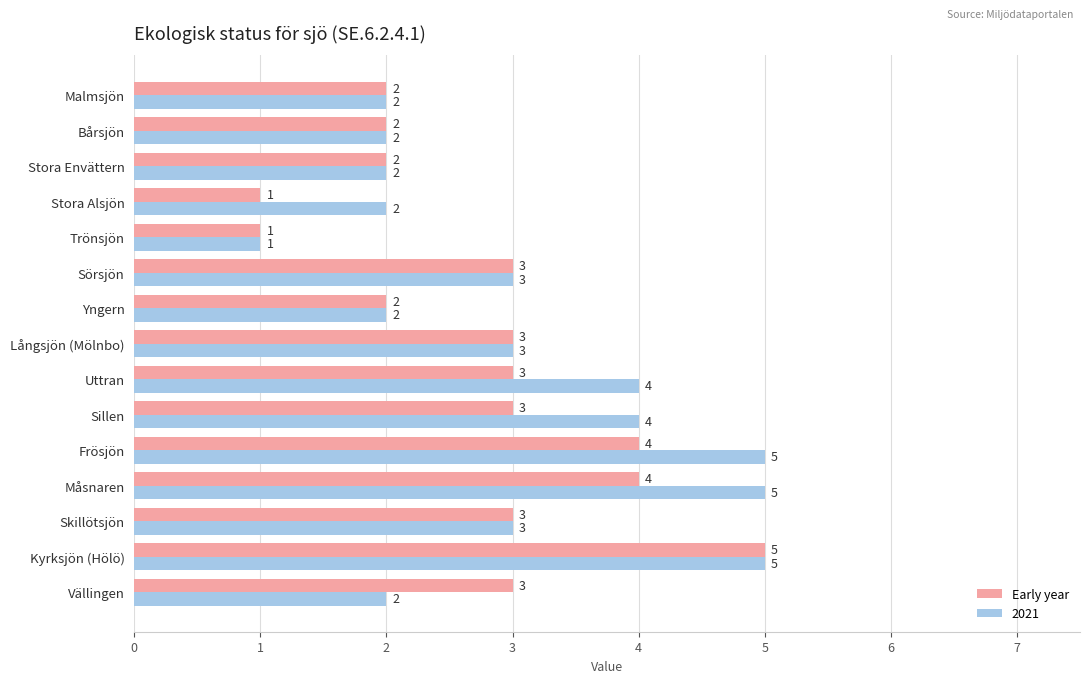

Between Vällingen and Kyrksjön (Hölö), which series saw the biggest shift?

2021